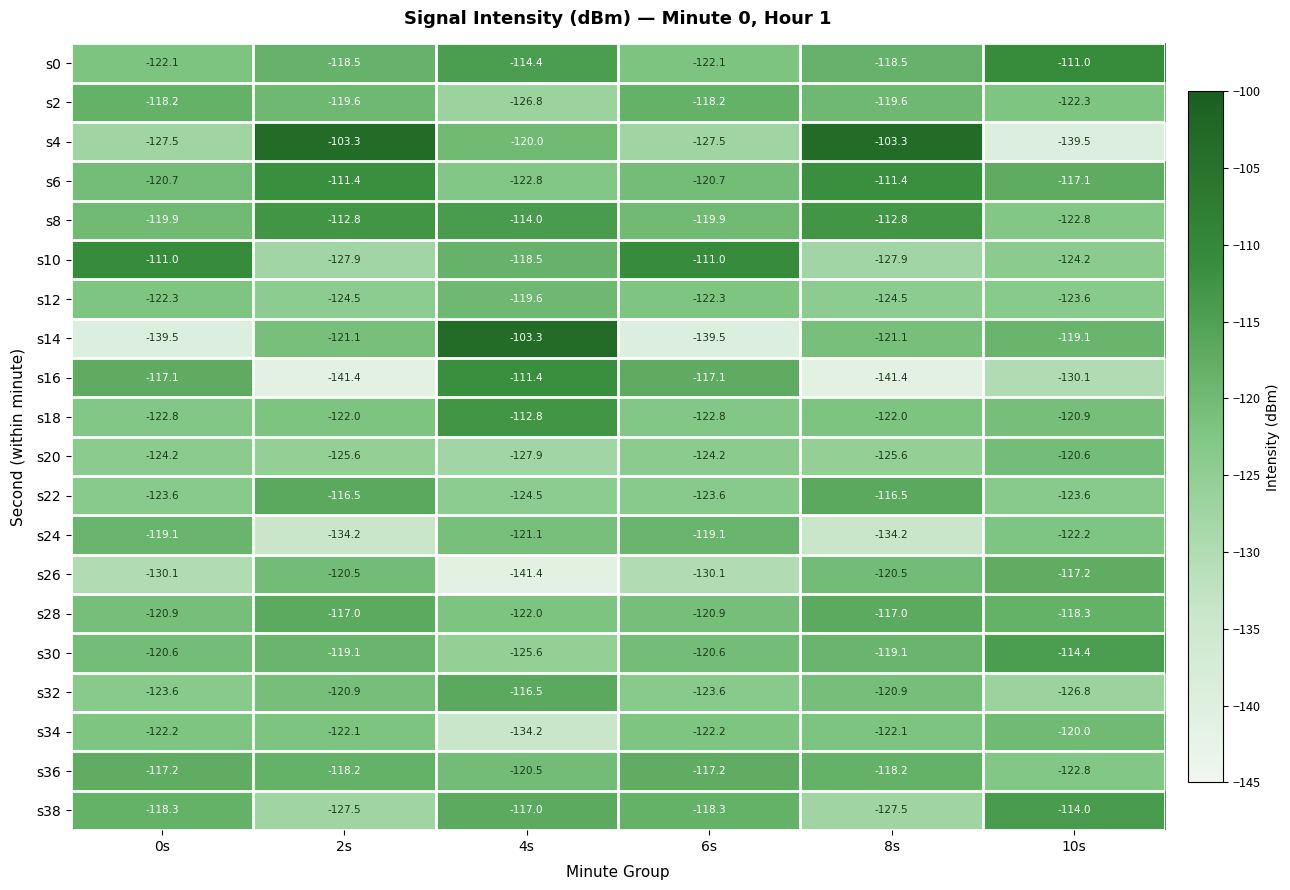

Rank the series at 4s from lowest to highest value.

s26, s34, s20, s2, s30, s22, s6, s28, s24, s36, s4, s12, s10, s38, s32, s0, s8, s18, s16, s14